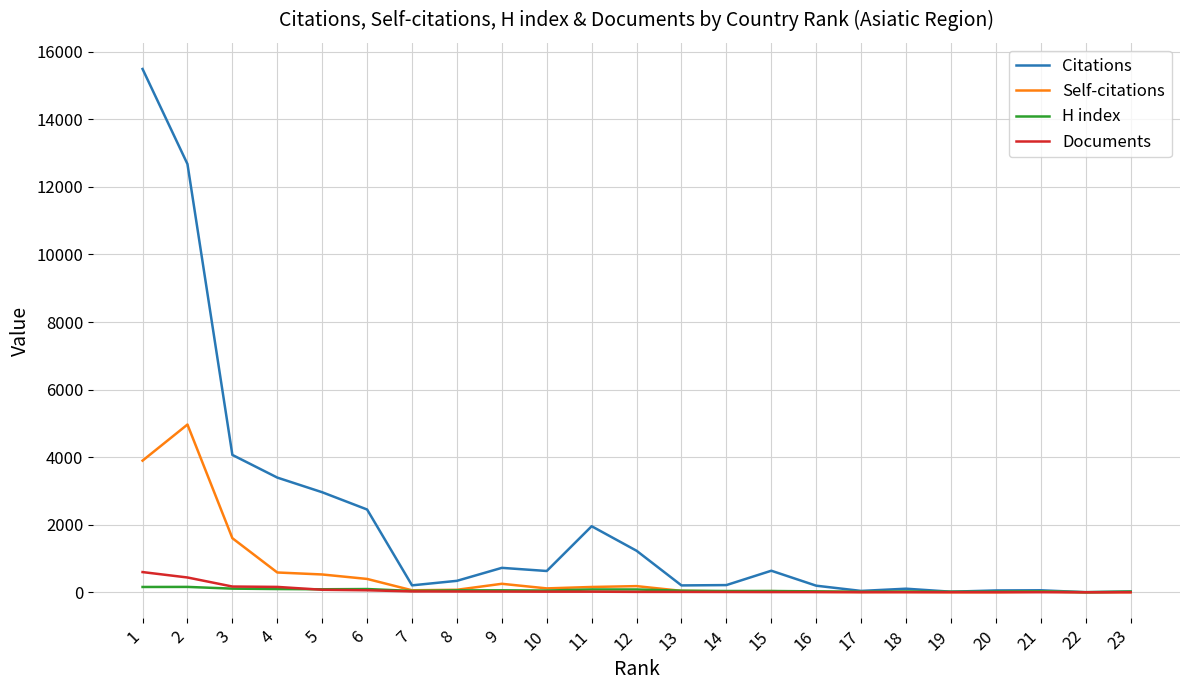

Between 1 and 16, which series saw the biggest shift?

Citations